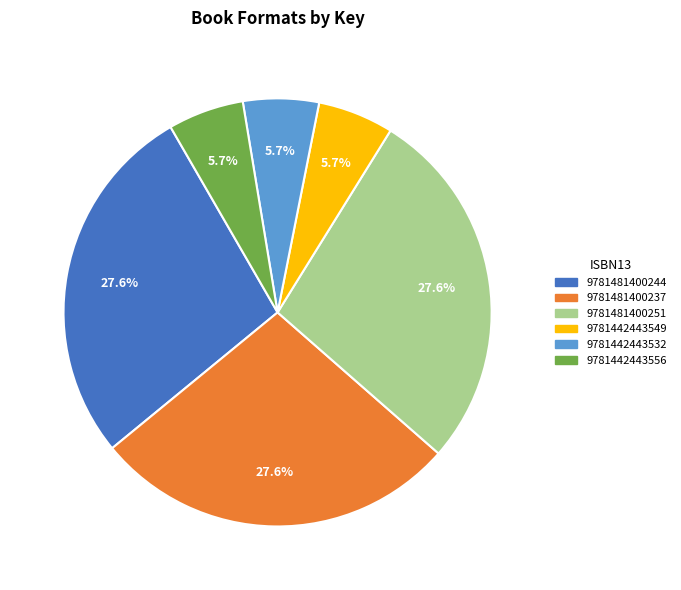

To the nearest percent, what portion does 9781481400251 represent?

28%